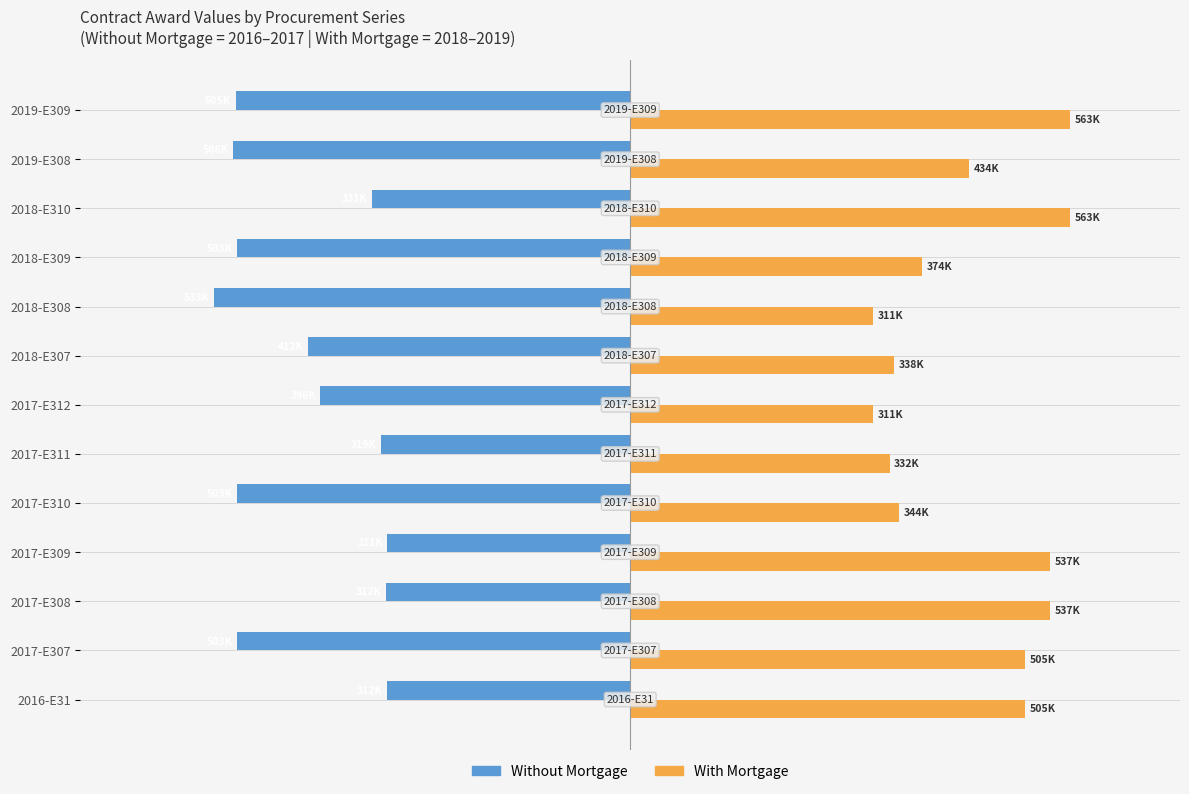

What are all the series names shown in the legend?

Without Mortgage, With Mortgage